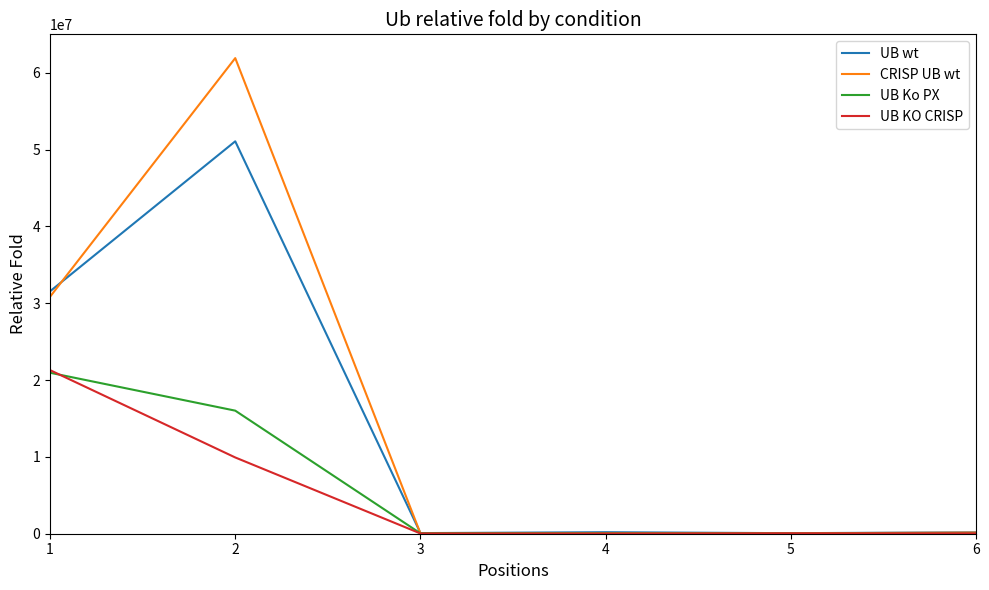

What is the highest value of the UB Ko PX series?

20955555.0